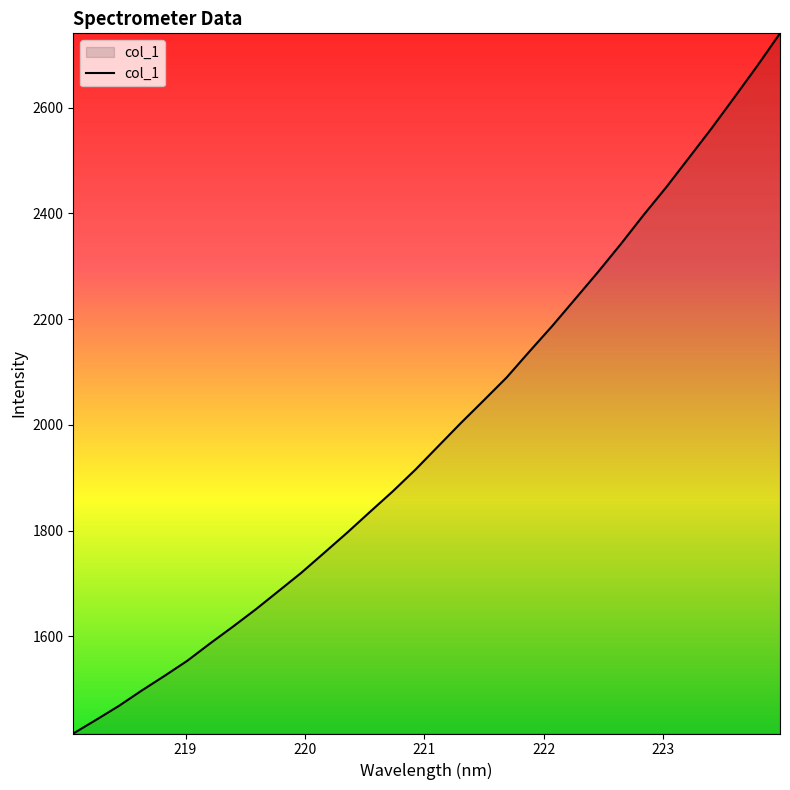

How many lines are shown in the chart?

1